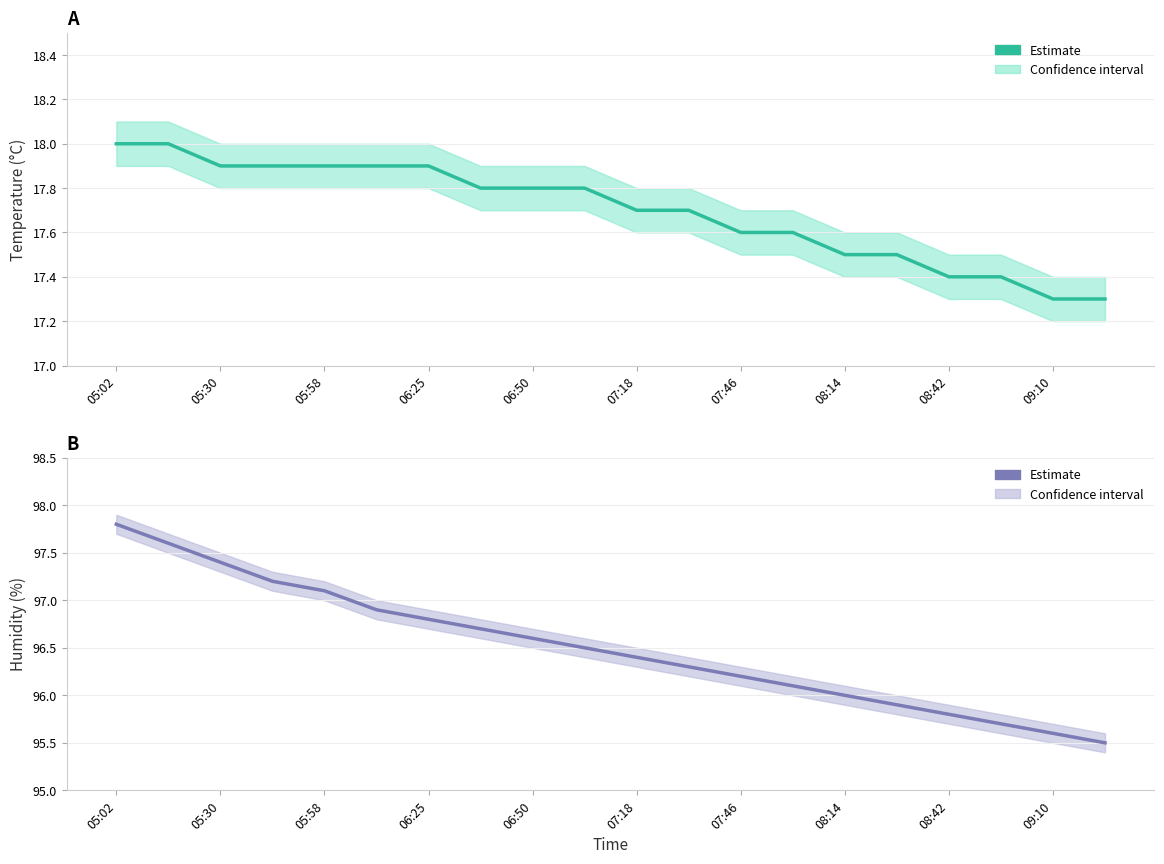

How many data points in humidity are above 96?

14